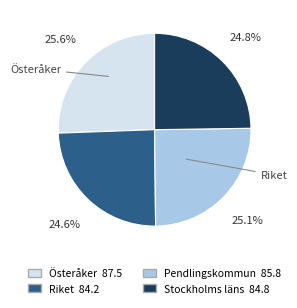

Is there any slice that represents more than half of the pie?

No